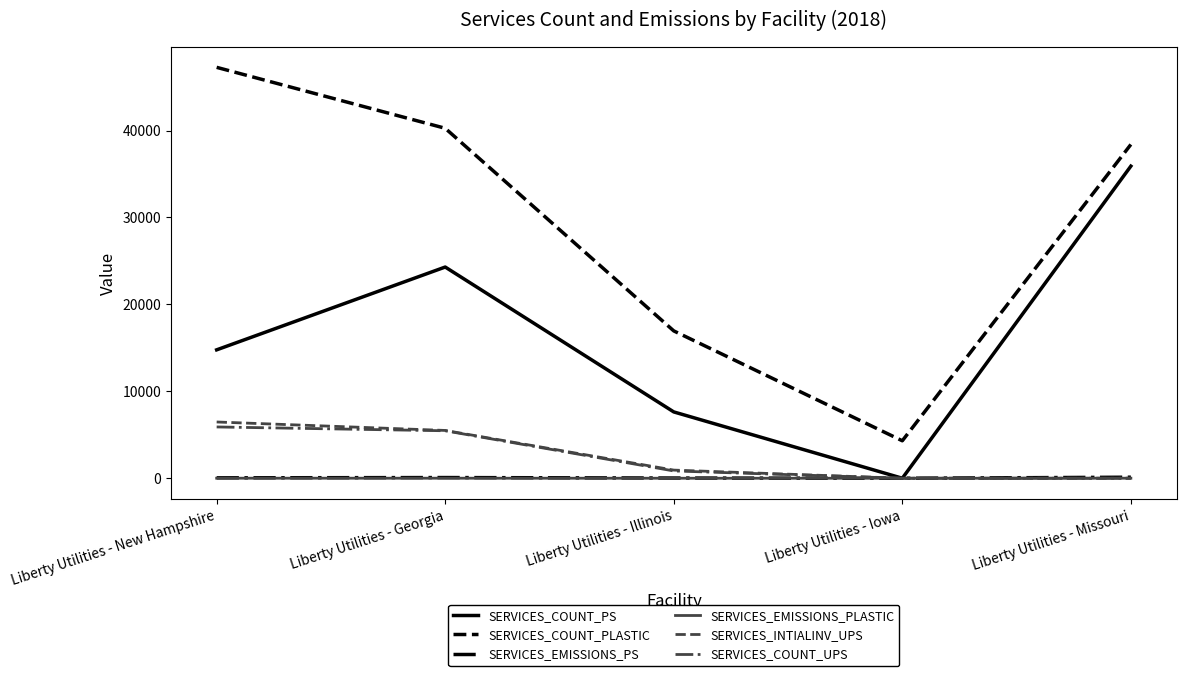

What is the difference between the SERVICES_EMISSIONS_PLASTIC values at Liberty Utilities - Missouri and Liberty Utilities - Georgia?

0.3